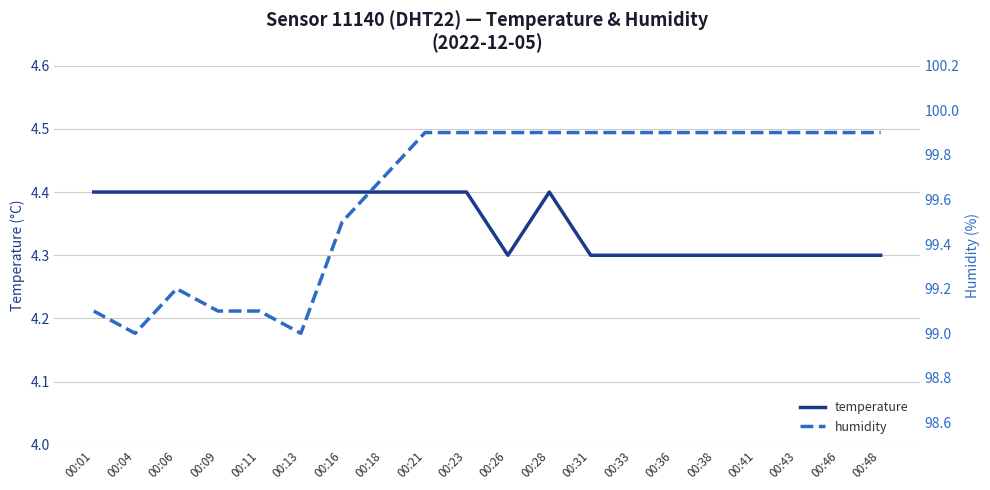

Which category has the lowest value across all series?

00:26